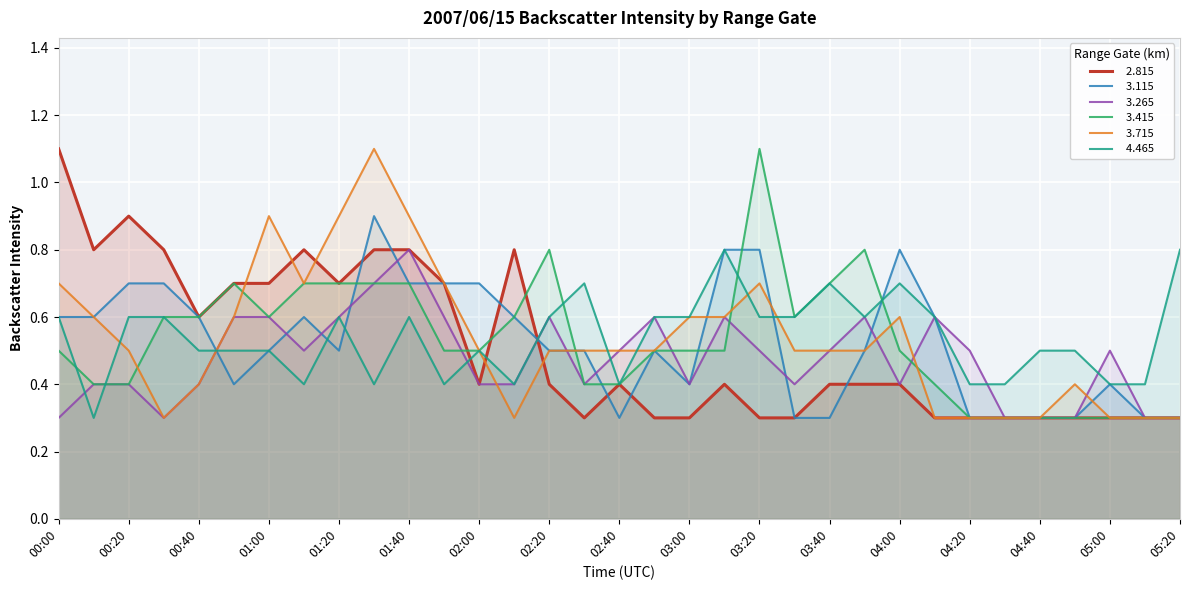

Reading right to left, what are all the values shown in this chart?

  2.815: 0.3	0.3	0.3	0.3	0.3	0.3	0.3	0.3	0.4	0.4	0.4	0.3	0.3	0.4	0.3	0.3	0.4	0.3	0.4	0.8	0.4	0.7	0.8	0.8	0.7	0.8	0.7	0.7	0.6	0.8	0.9	0.8	1.1
  3.115: 0.3	0.3	0.4	0.3	0.3	0.3	0.3	0.6	0.8	0.5	0.3	0.3	0.8	0.8	0.4	0.5	0.3	0.5	0.5	0.6	0.7	0.7	0.7	0.9	0.5	0.6	0.5	0.4	0.6	0.7	0.7	0.6	0.6
  3.265: 0.3	0.3	0.5	0.3	0.3	0.3	0.5	0.6	0.4	0.6	0.5	0.4	0.5	0.6	0.4	0.6	0.5	0.4	0.6	0.4	0.4	0.6	0.8	0.7	0.6	0.5	0.6	0.6	0.4	0.3	0.4	0.4	0.3
  3.415: 0.3	0.3	0.3	0.3	0.3	0.3	0.3	0.4	0.5	0.8	0.7	0.6	1.1	0.5	0.5	0.5	0.4	0.4	0.8	0.6	0.5	0.5	0.7	0.7	0.7	0.7	0.6	0.7	0.6	0.6	0.4	0.4	0.5
  3.715: 0.3	0.3	0.3	0.4	0.3	0.3	0.3	0.3	0.6	0.5	0.5	0.5	0.7	0.6	0.6	0.5	0.5	0.5	0.5	0.3	0.5	0.7	0.9	1.1	0.9	0.7	0.9	0.6	0.4	0.3	0.5	0.6	0.7
  4.465: 0.8	0.4	0.4	0.5	0.5	0.4	0.4	0.6	0.7	0.6	0.7	0.6	0.6	0.8	0.6	0.6	0.4	0.7	0.6	0.4	0.5	0.4	0.6	0.4	0.6	0.4	0.5	0.5	0.5	0.6	0.6	0.3	0.6